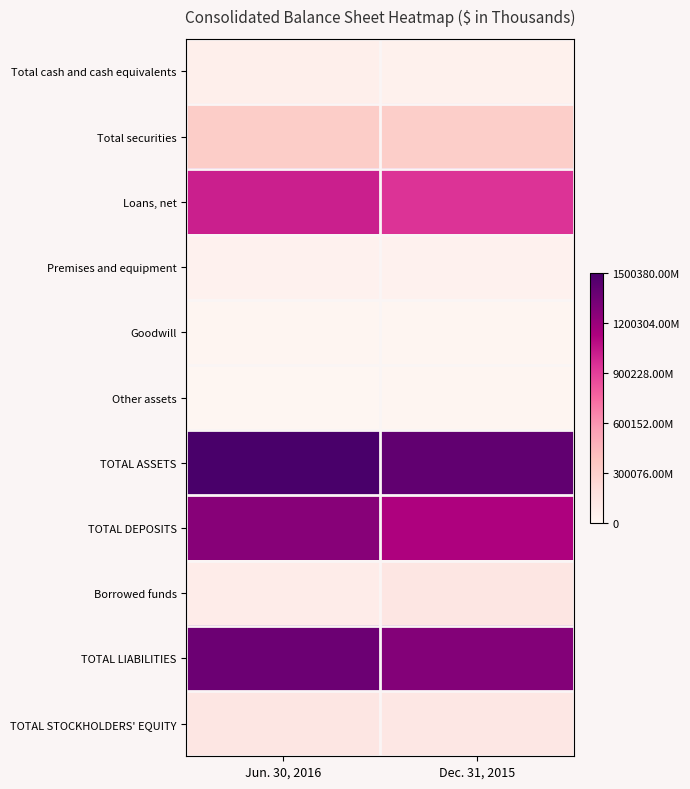

Which series has the largest range (max minus min)?

TOTAL DEPOSITS